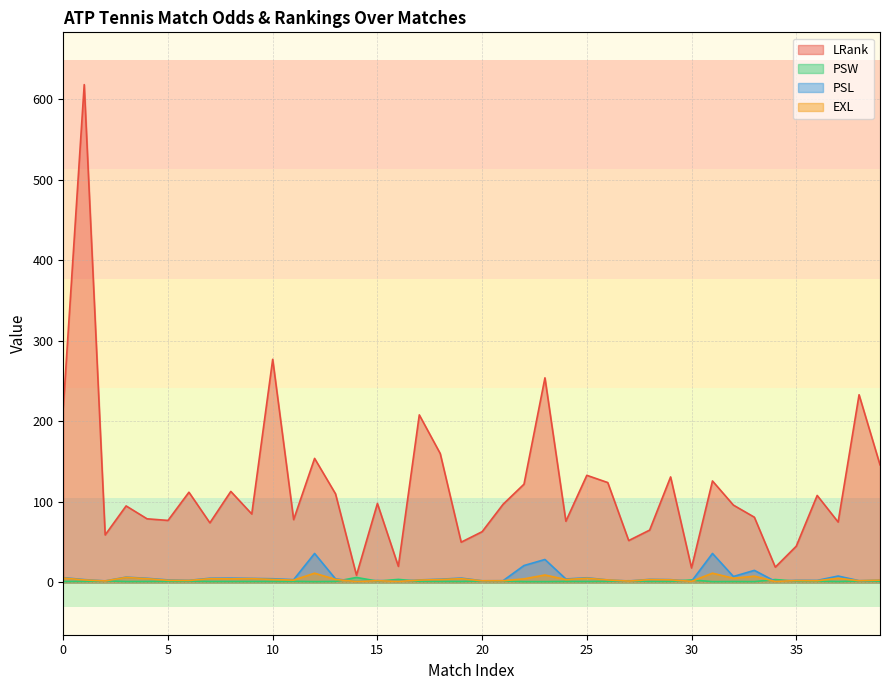

What is the difference between the highest and lowest values at 0?

215.8